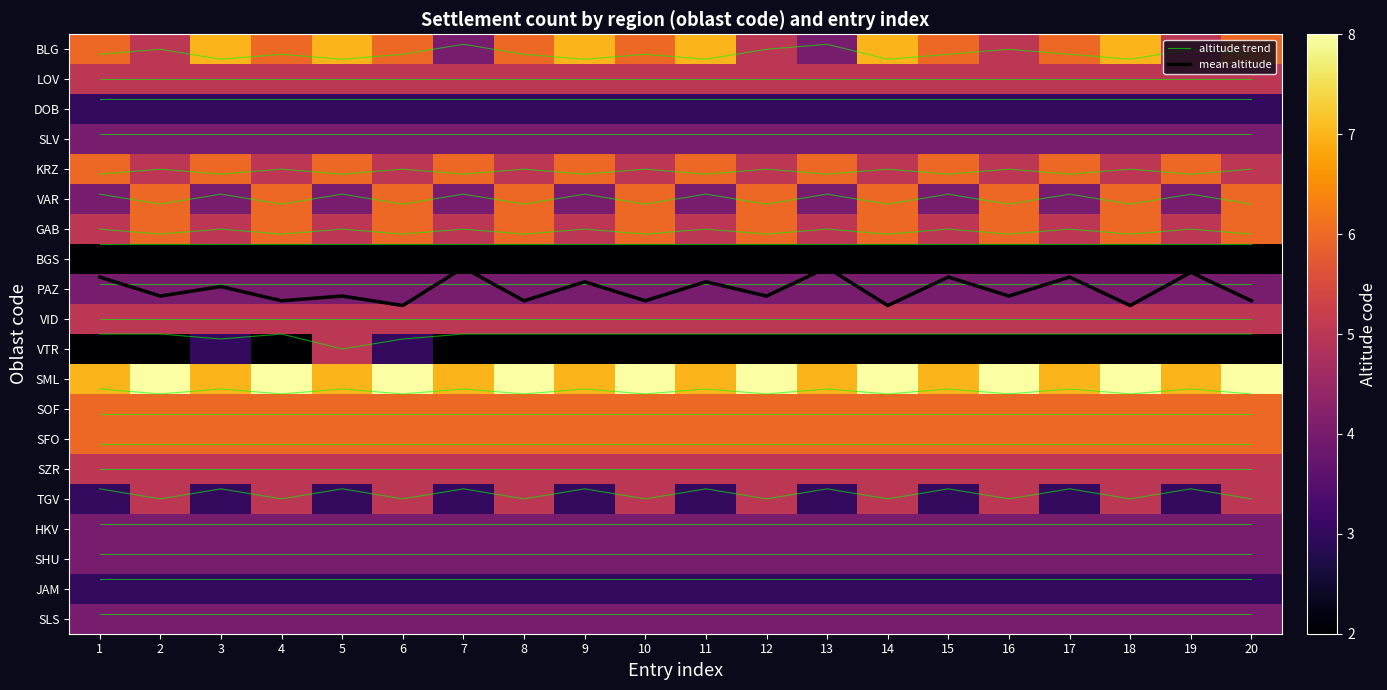

At how many categories does at least one series exceed 1?

20